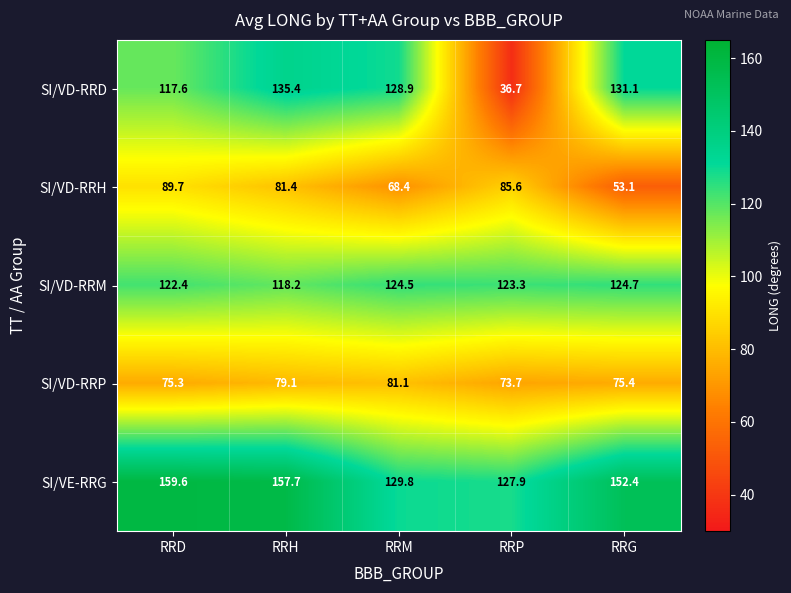

The value of SI/VD-RRH at RRH is 81.4. True or false?

True